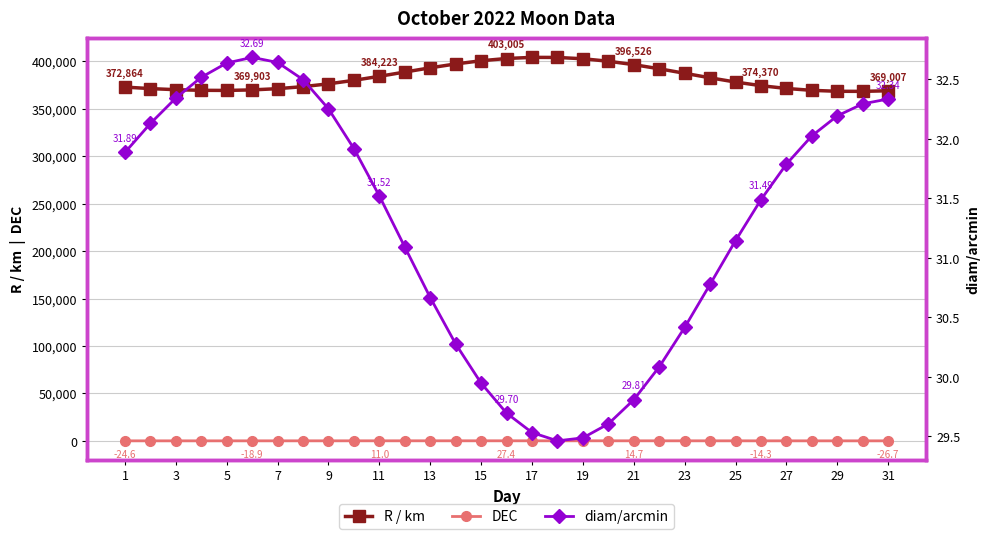

How many lines are shown in the chart?

3